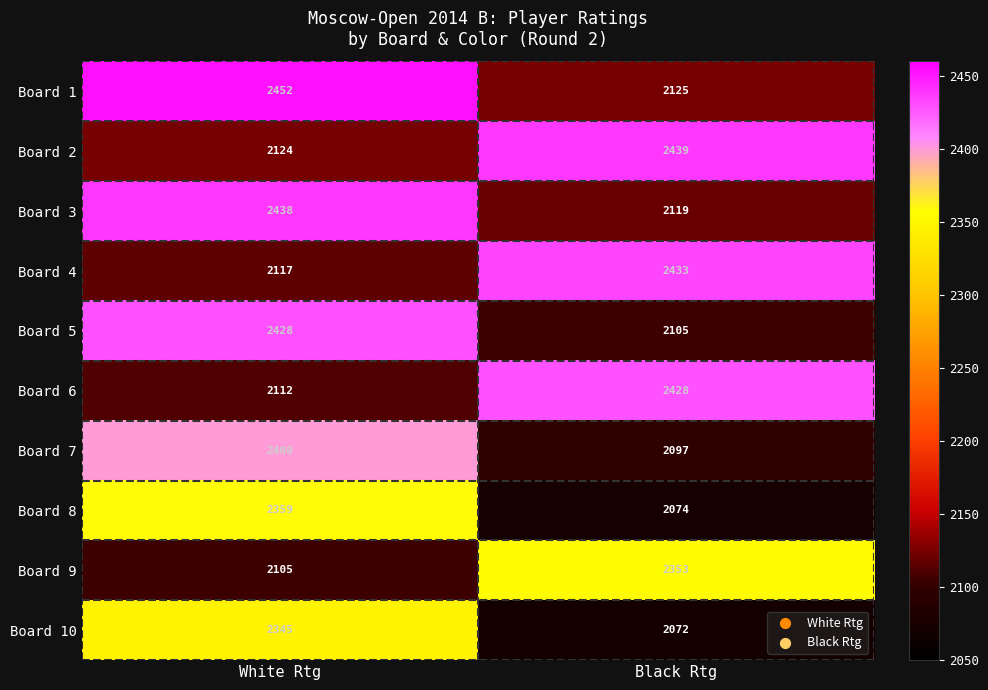

The Board 2 series shows 2124 at White Rtg. True or false?

True